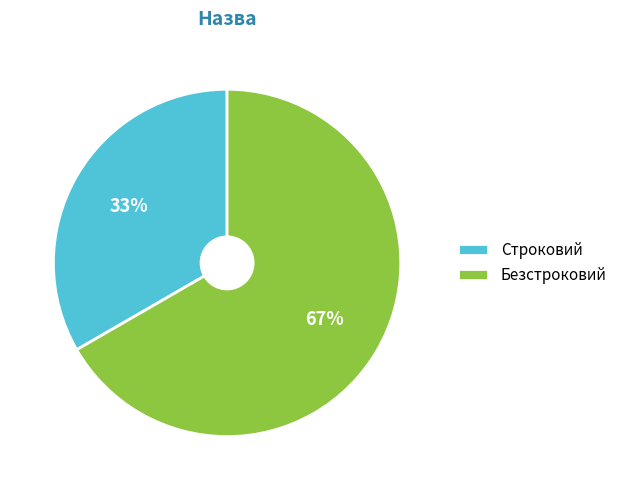

Is there a majority slice in this chart?

Yes